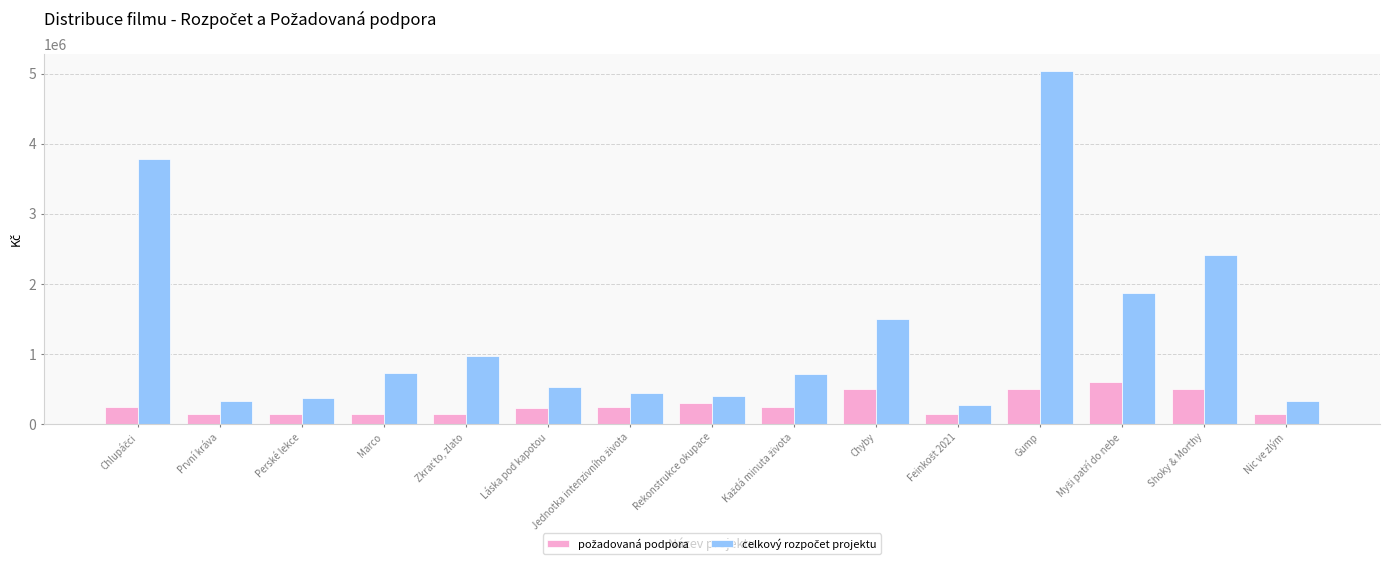

At which category is the sum across all series the highest?

Gump